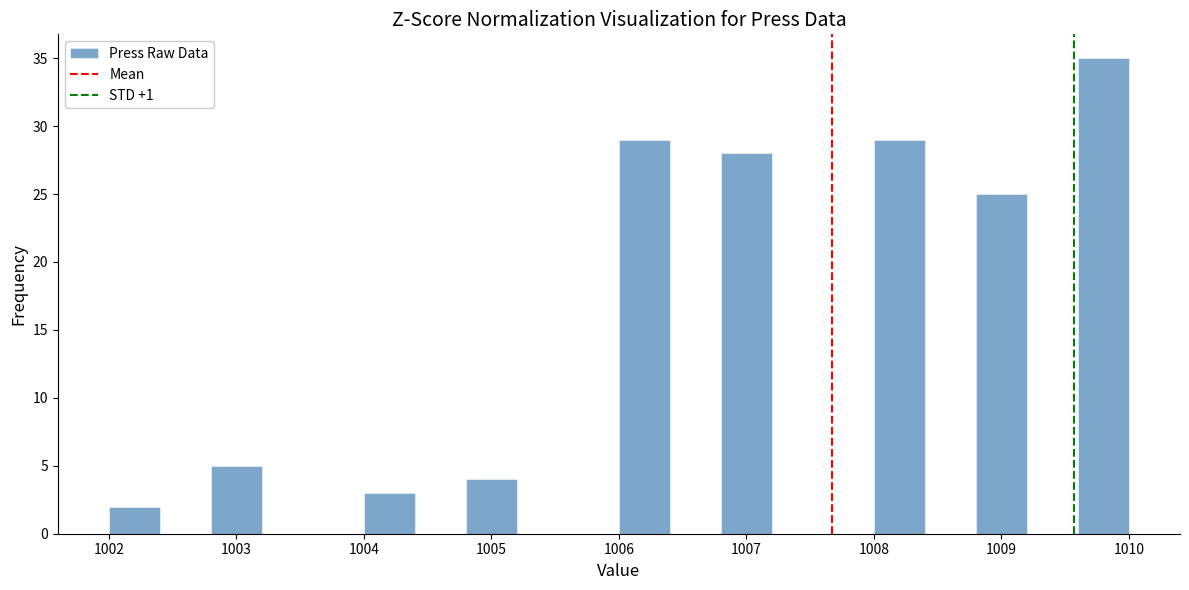

Reading left to right, transcribe this chart: for each bar, give the range it covers on the x-axis and its height. The values are not printed on the chart, so give them approximately, as read against the axis.

1002.0 to 1002.4: 2
1002.4 to 1002.8: 0
1002.8 to 1003.2: 5
1003.2 to 1003.6: 0
1003.6 to 1004.0: 0
1004.0 to 1004.4: 3
1004.4 to 1004.8: 0
1004.8 to 1005.2: 4
1005.2 to 1005.6: 0
1005.6 to 1006.0: 0
1006.0 to 1006.4: 29
1006.4 to 1006.8: 0
1006.8 to 1007.2: 28
1007.2 to 1007.6: 0
1007.6 to 1008.0: 0
1008.0 to 1008.4: 29
1008.4 to 1008.8: 0
1008.8 to 1009.2: 25
1009.2 to 1009.6: 0
1009.6 to 1010.0: 35